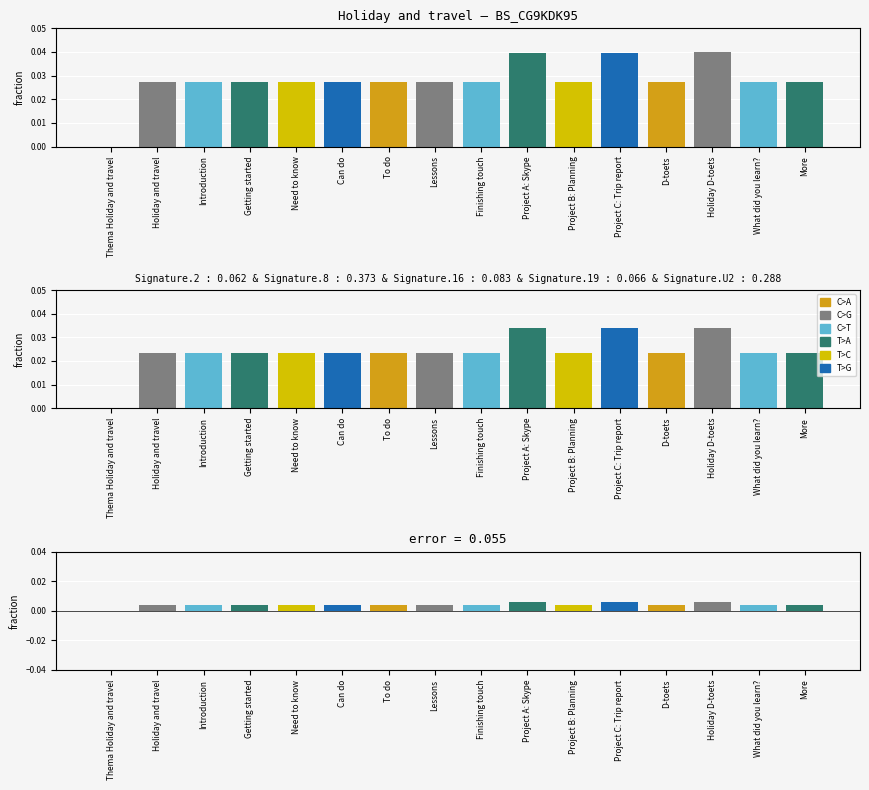

Rank the series at Holiday and travel from lowest to highest value.

Error (difference), Identifier (signature mix), Identifier (normalized)